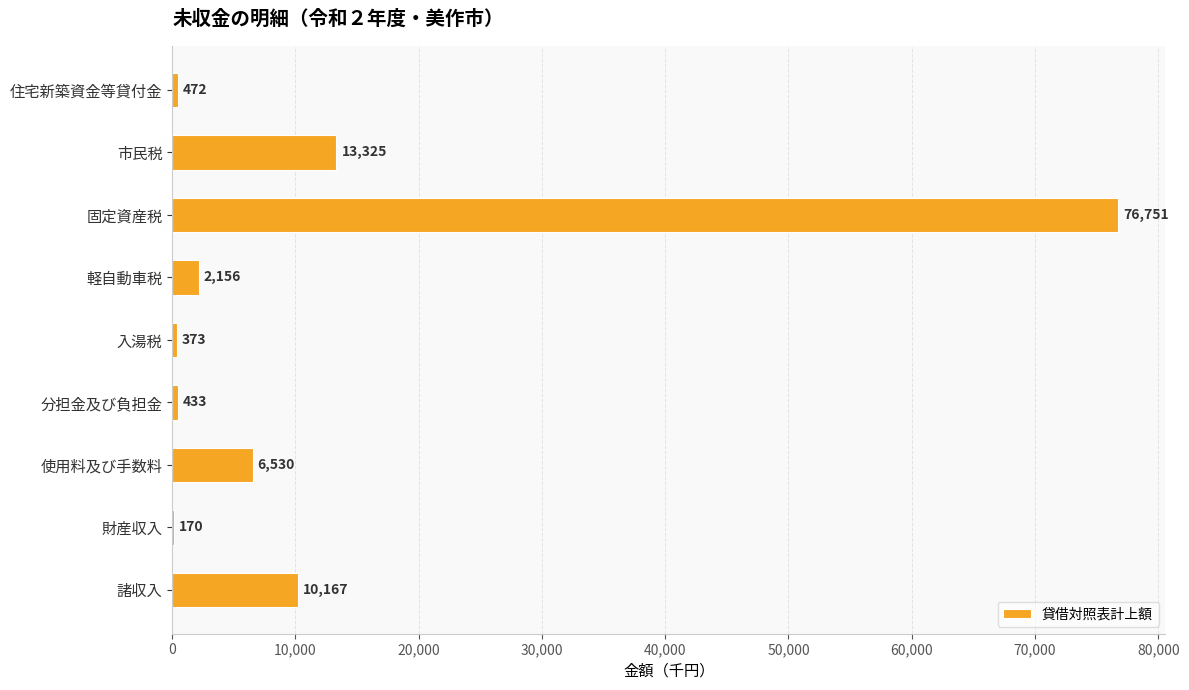

What is the change in value from 軽自動車税 to 入湯税?

-1783